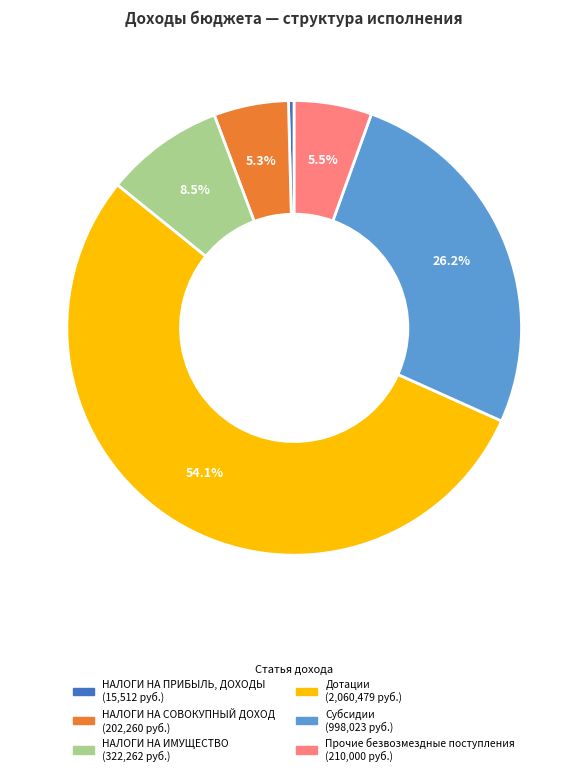

Count the number of slices in the pie.

6